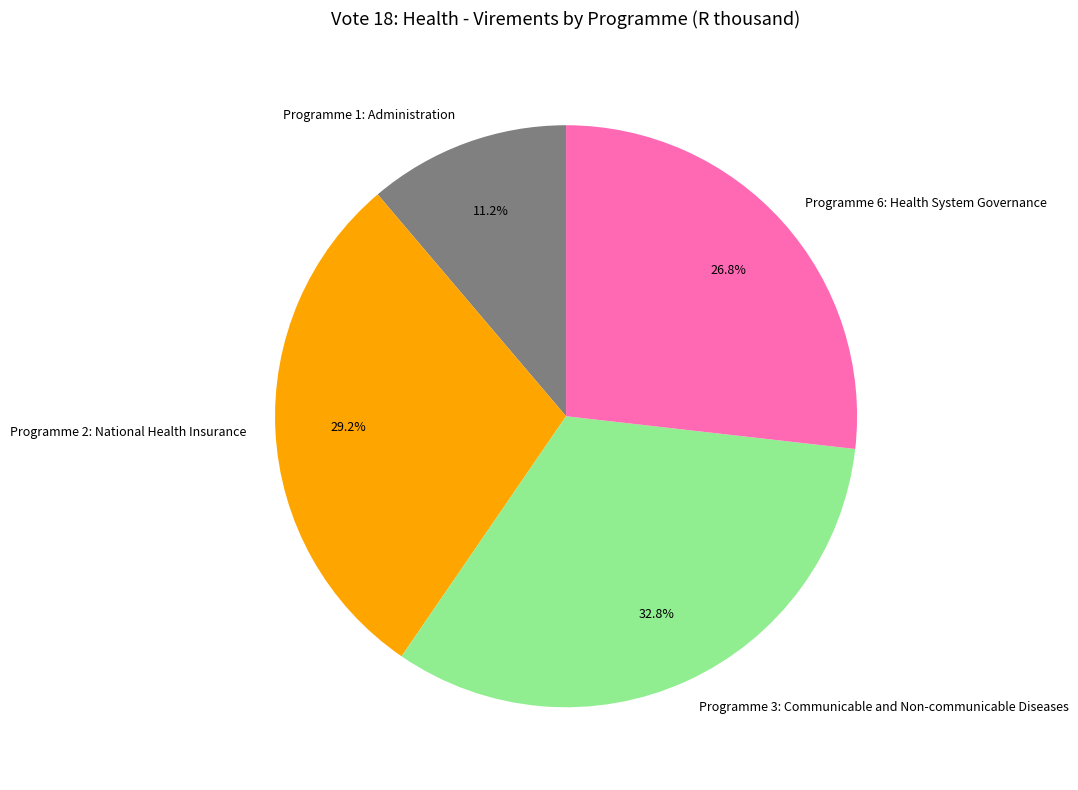

Rank the categories by value from highest to lowest.

Programme 3: Communicable and Non-communicable Diseases, Programme 2: National Health Insurance, Programme 6: Health System Governance, Programme 1: Administration